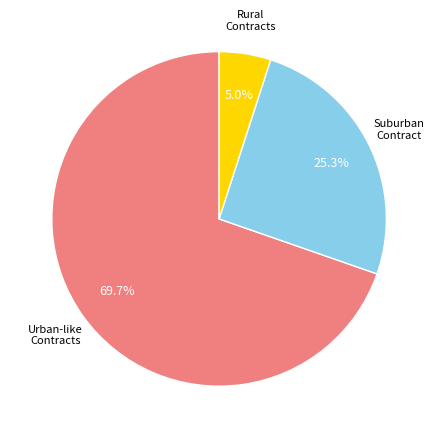

Is there any slice that represents more than half of the pie?

Yes